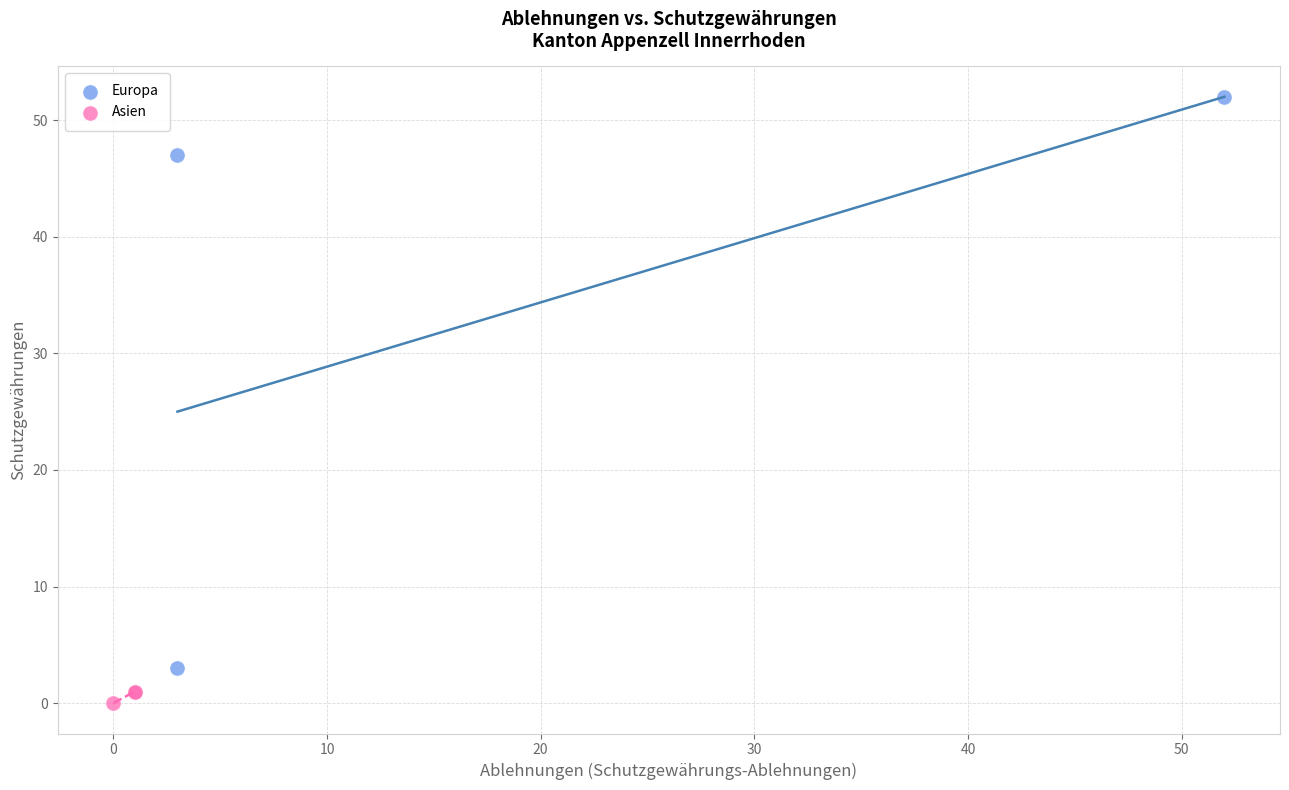

Which series has the largest Y range (max minus min)?

Europa